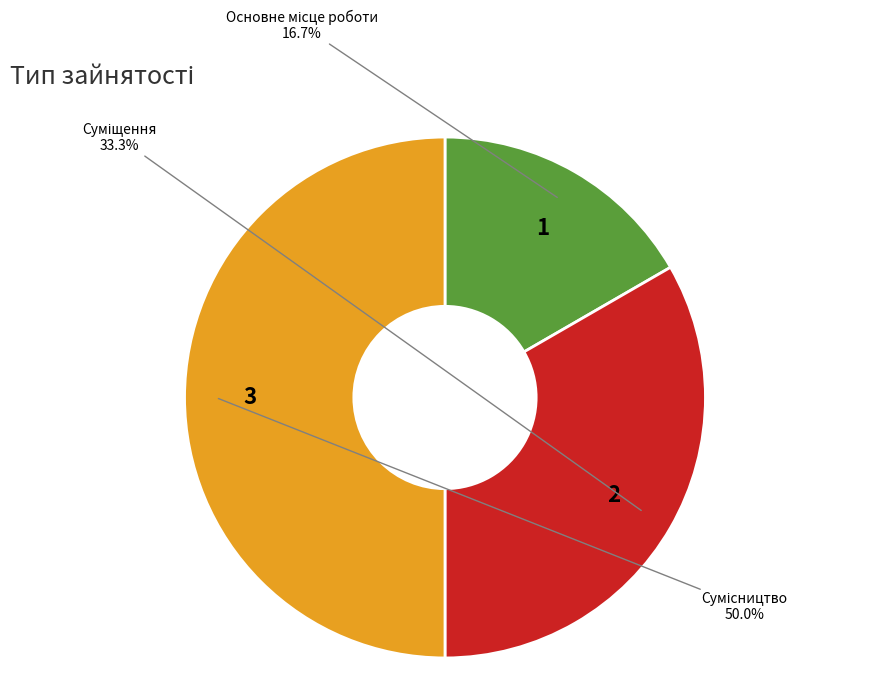

Rank the categories by value from lowest to highest.

Основне місце роботи, Суміщення, Сумісництво